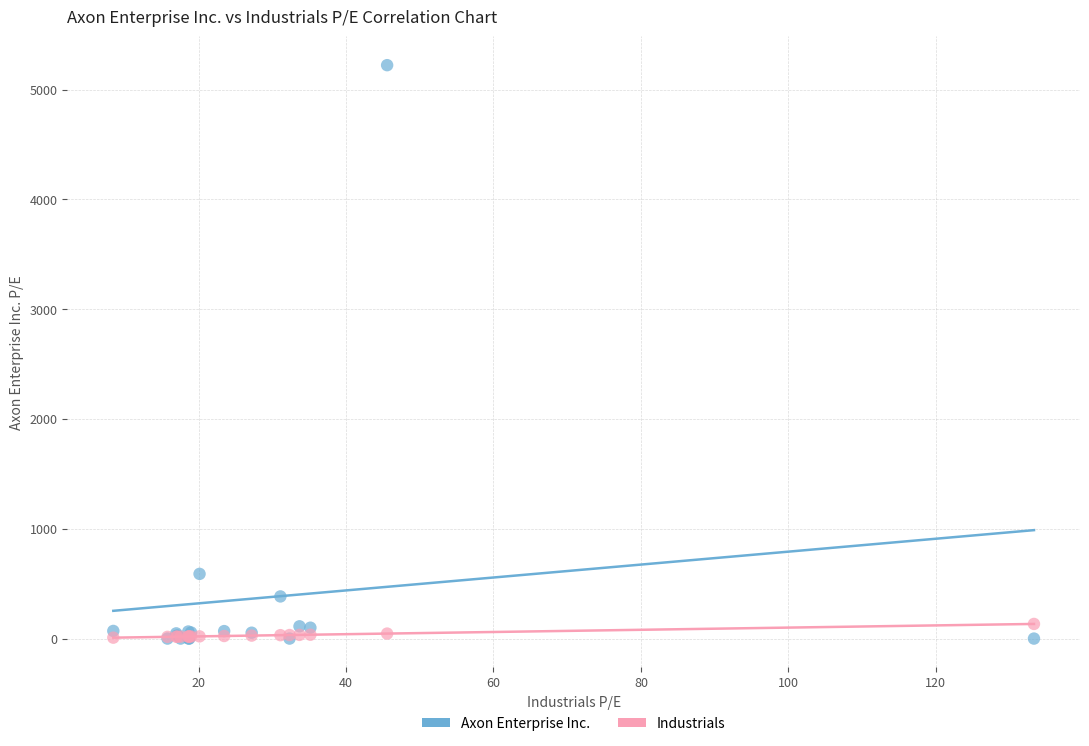

Across all series, what Y value is closest to 2610?

589.2